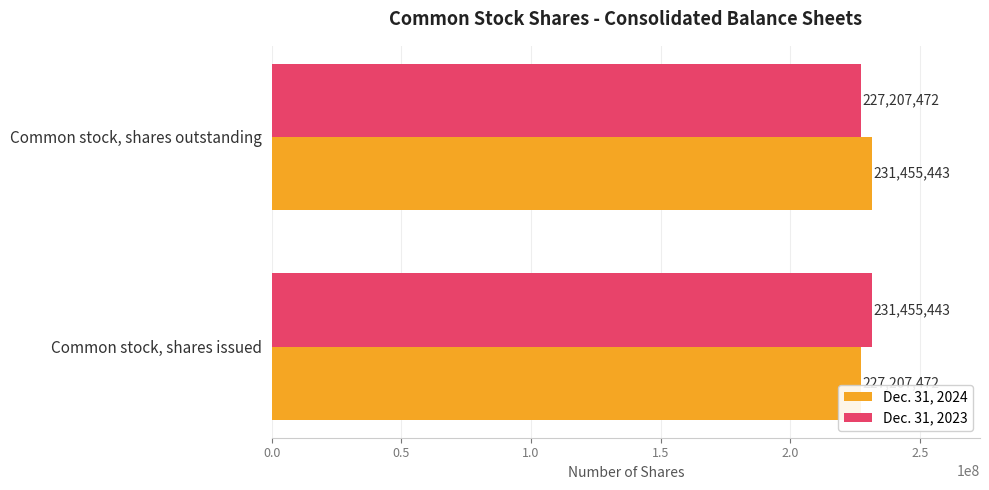

At how many categories does at least one series exceed 230842911?

2